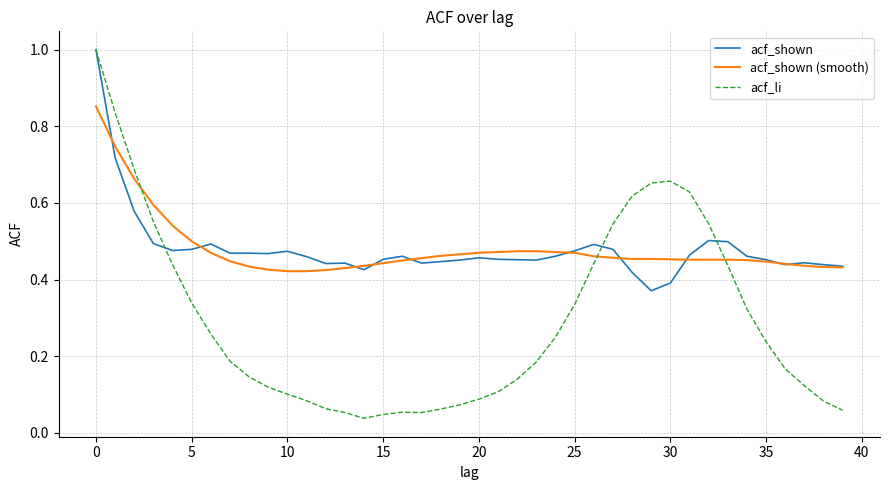

Which series has the widest spread of values?

acf_li